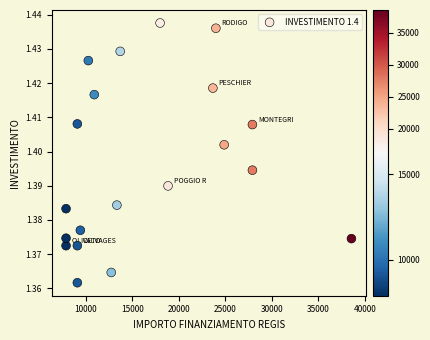

What is the range of X values (max minus min)?

30674.0